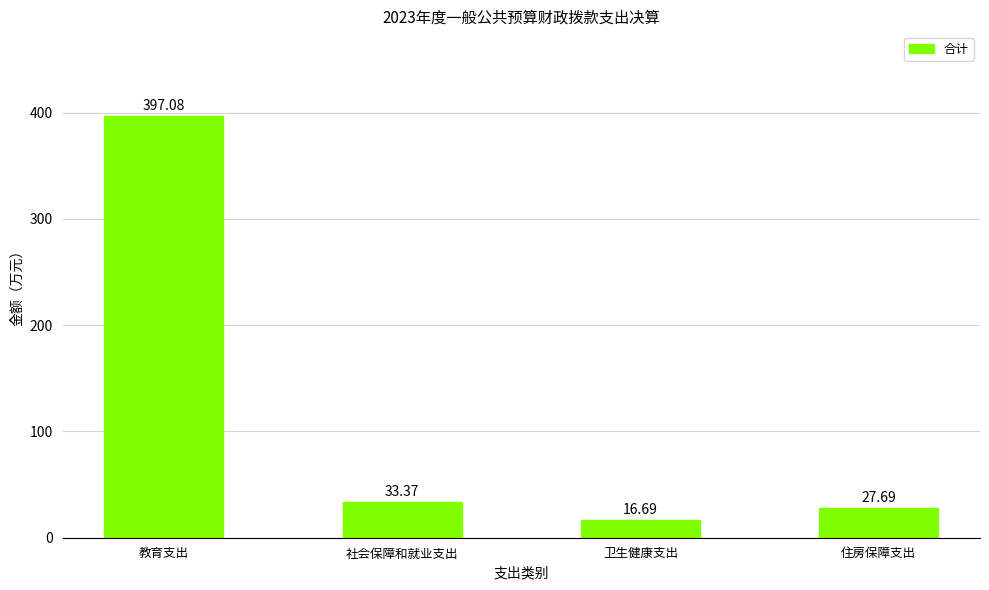

Reading left to right, transcribe all the data shown in this chart.

397.1	33.4	16.7	27.7